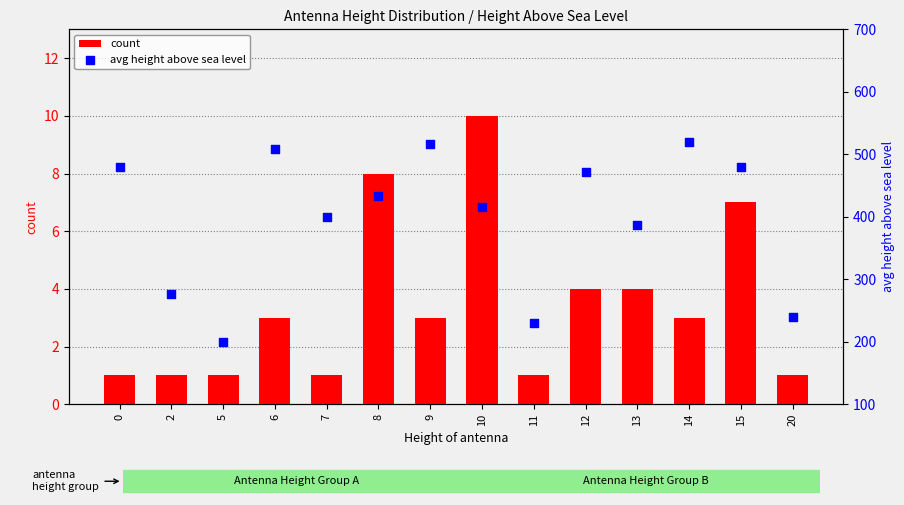

Which series contains the lowest Y value?

count